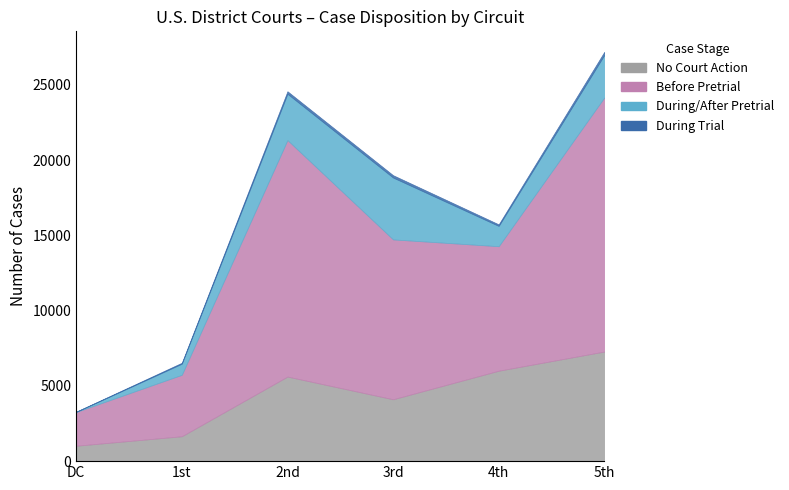

What is the minimum value shown in the chart?

9